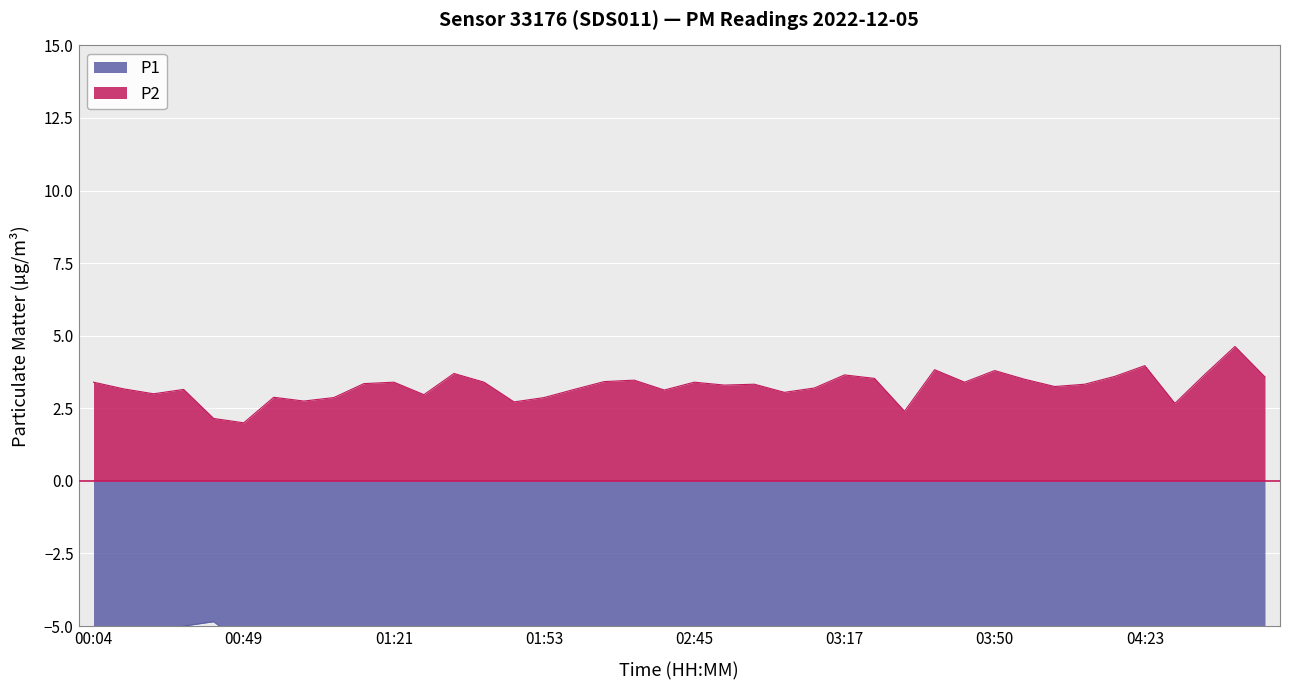

At which category does the chart reach its minimum across all series?

04:23